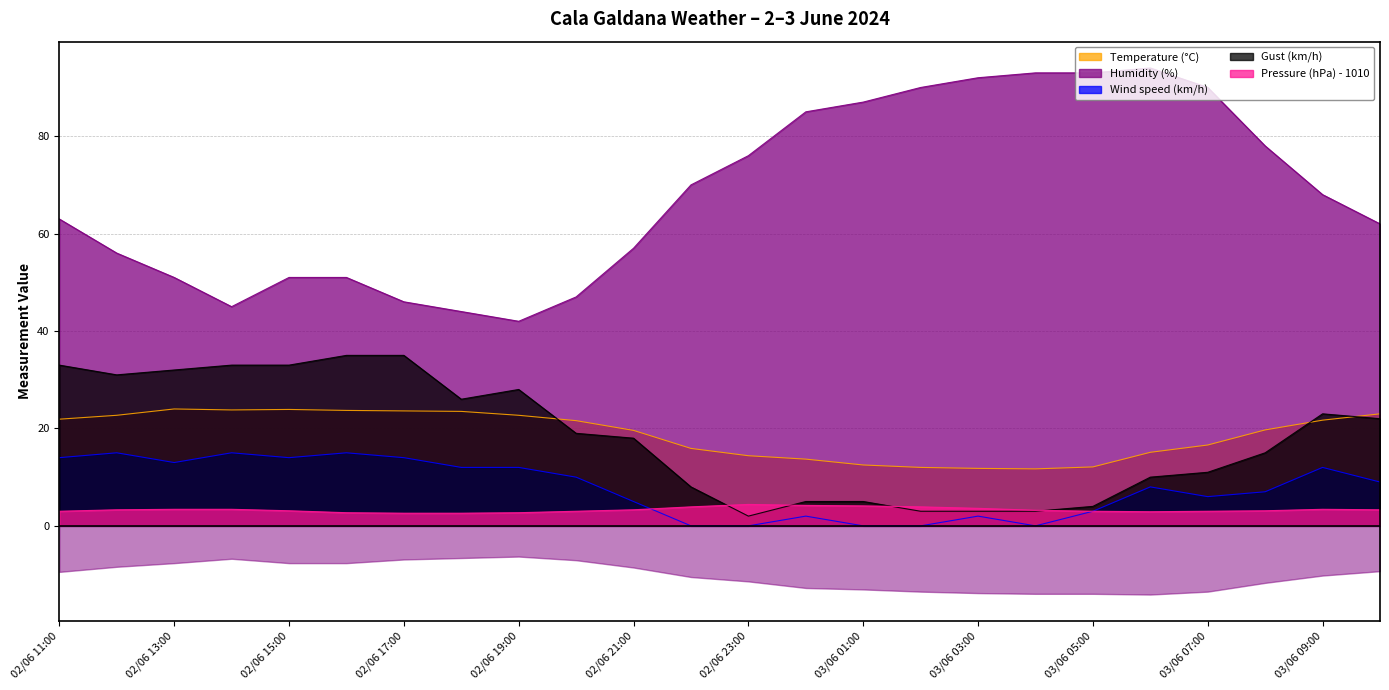

What value does the Temperature (°C) series have at 02/06 19:00?

22.7